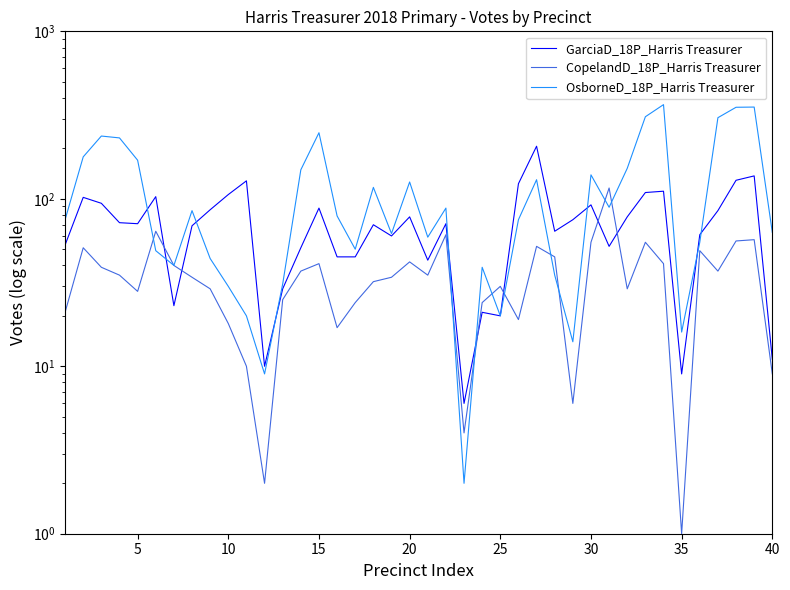

Does the chart have visible grid lines?

No